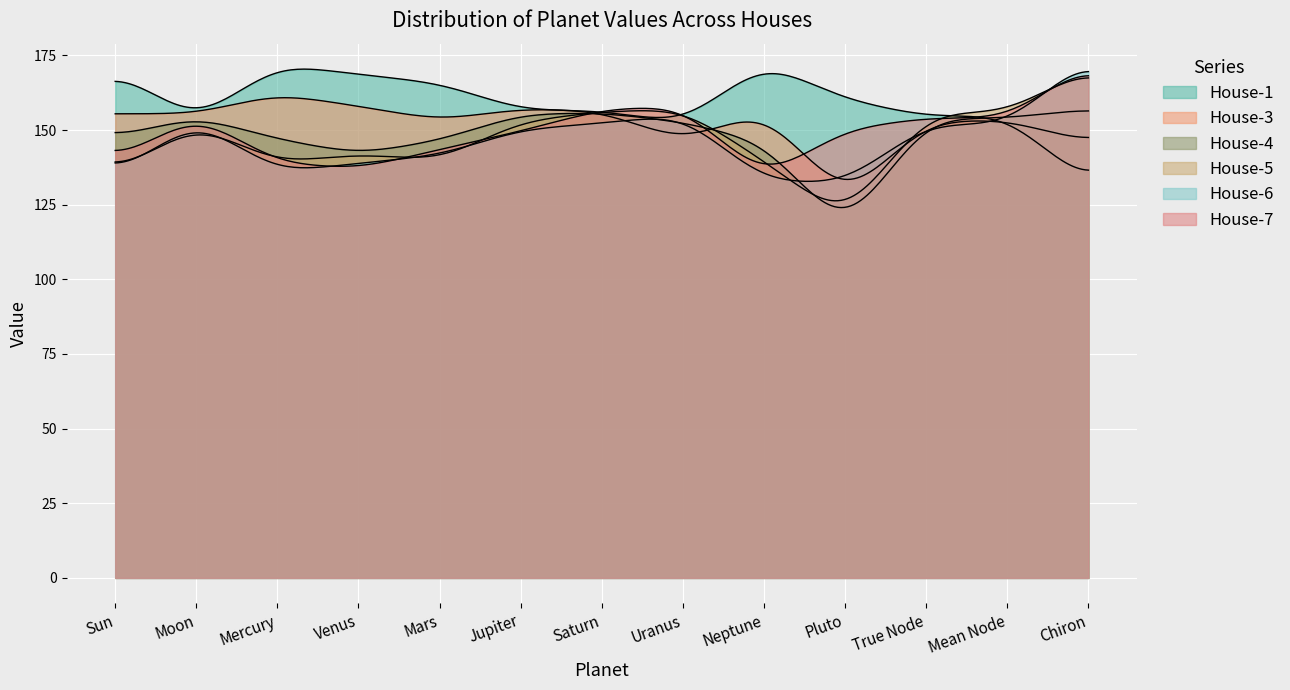

What is the difference between the House-6 values at Moon and Uranus?

1.4